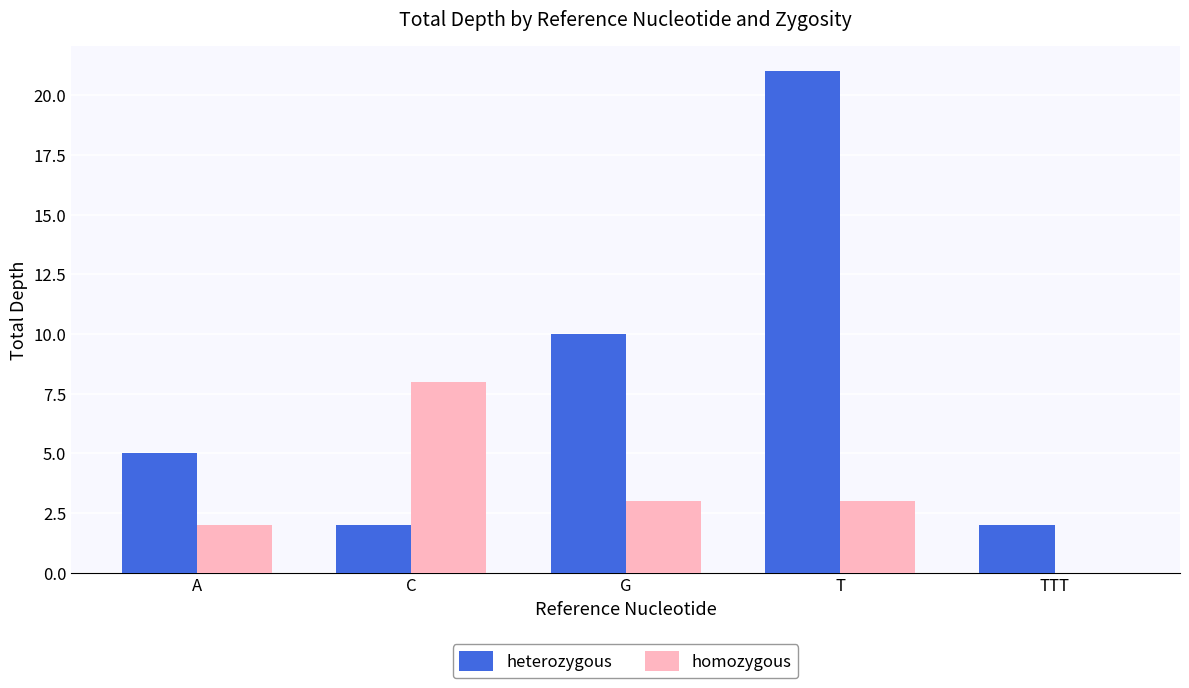

What is the sum of all heterozygous values?

40